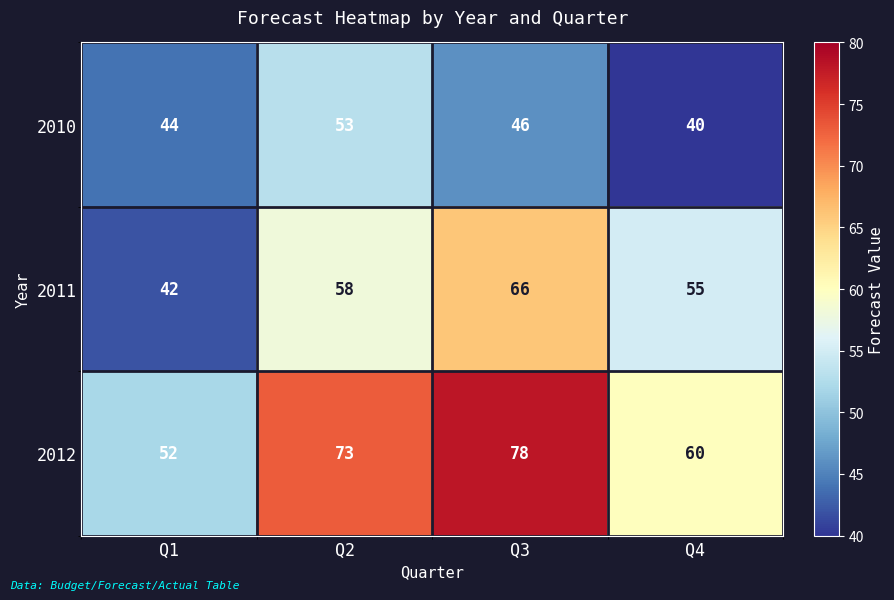

Reading left to right, transcribe all the data shown in this chart.

2010: 44	53	46	40
2011: 42	58	66	55
2012: 52	73	78	60